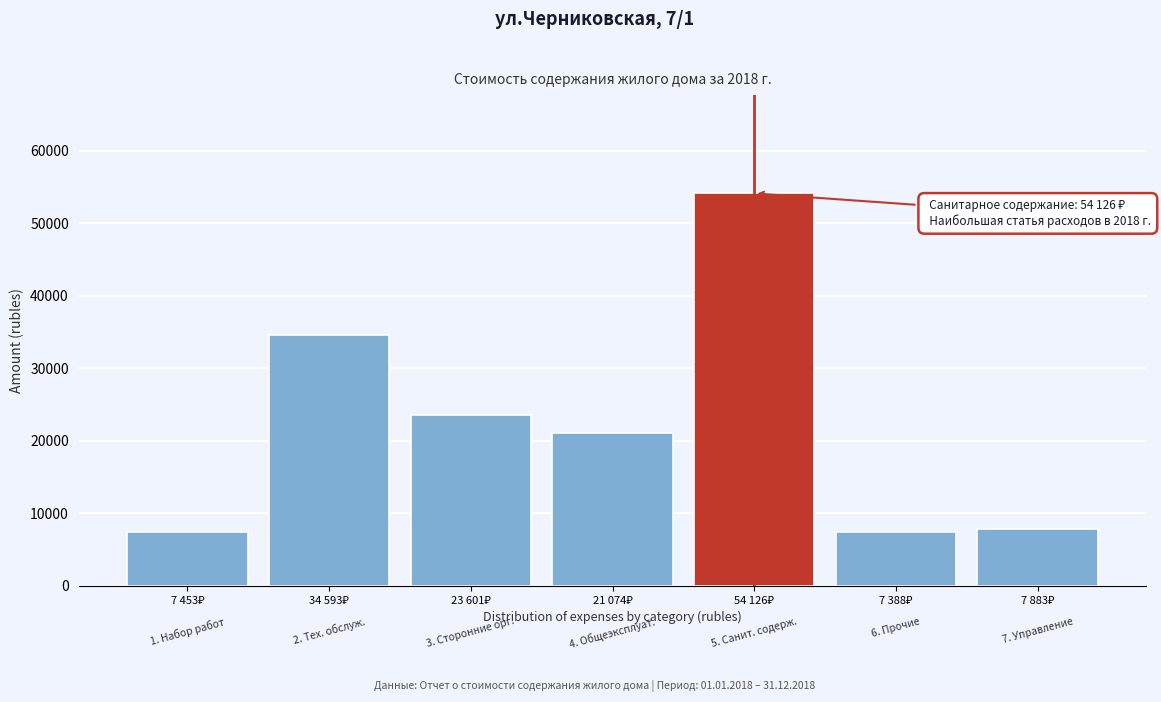

What is the difference between the maximum and minimum values?

46738.2